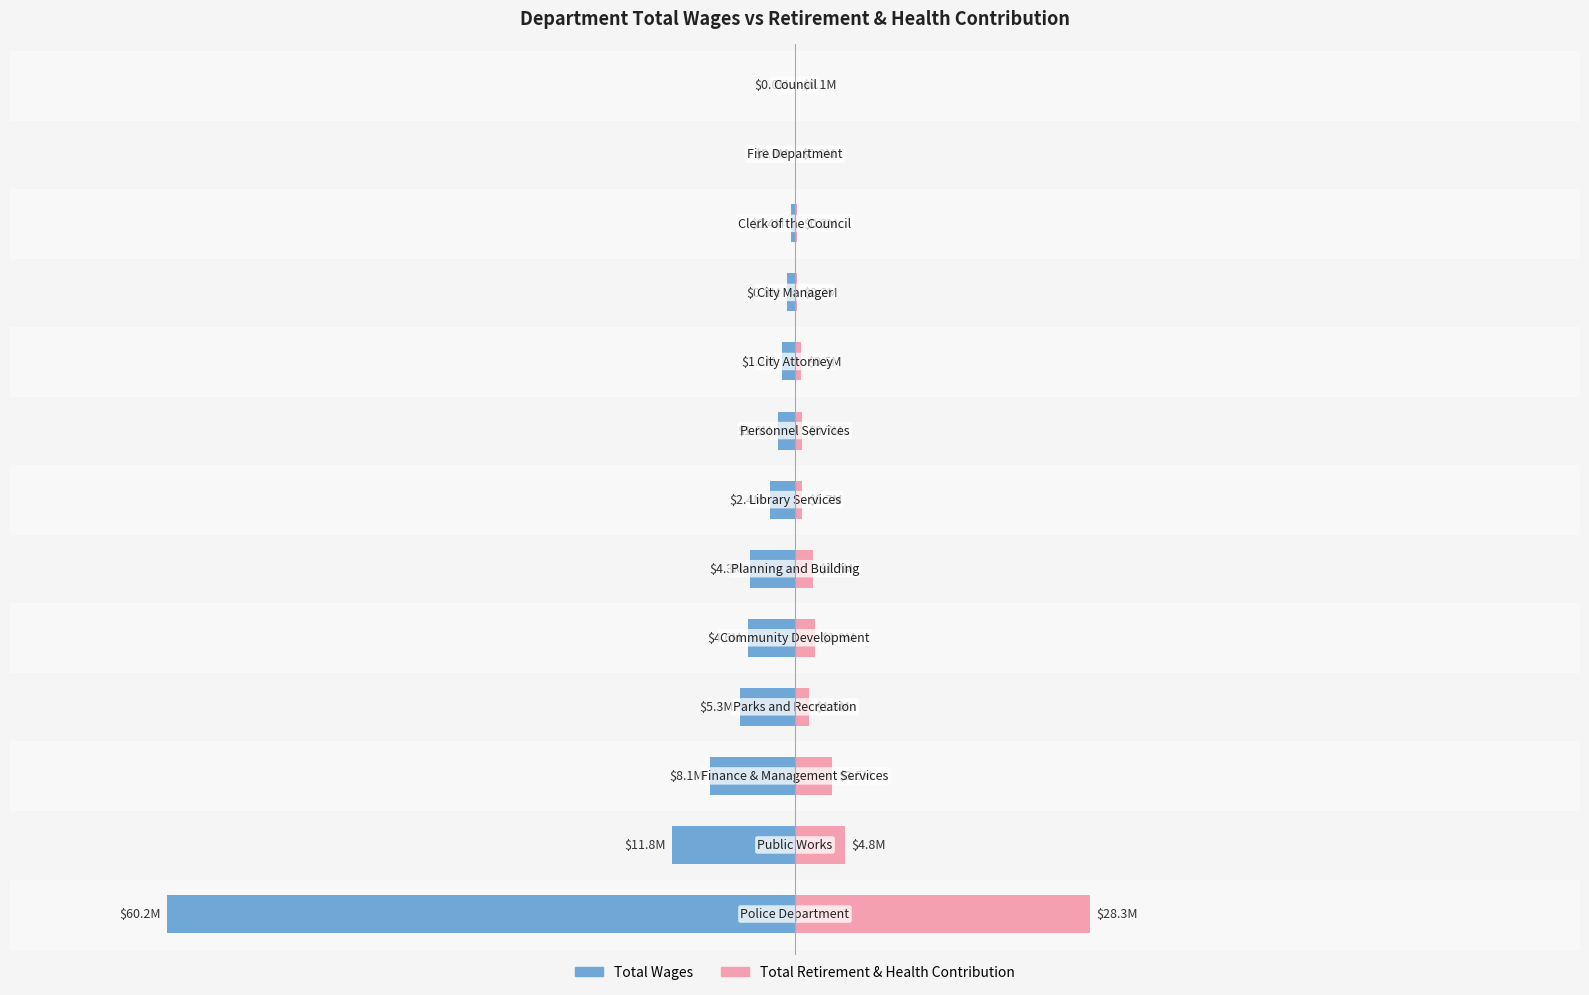

The Total Retirement & Health Contribution series shows 0.1 at 1. True or false?

True